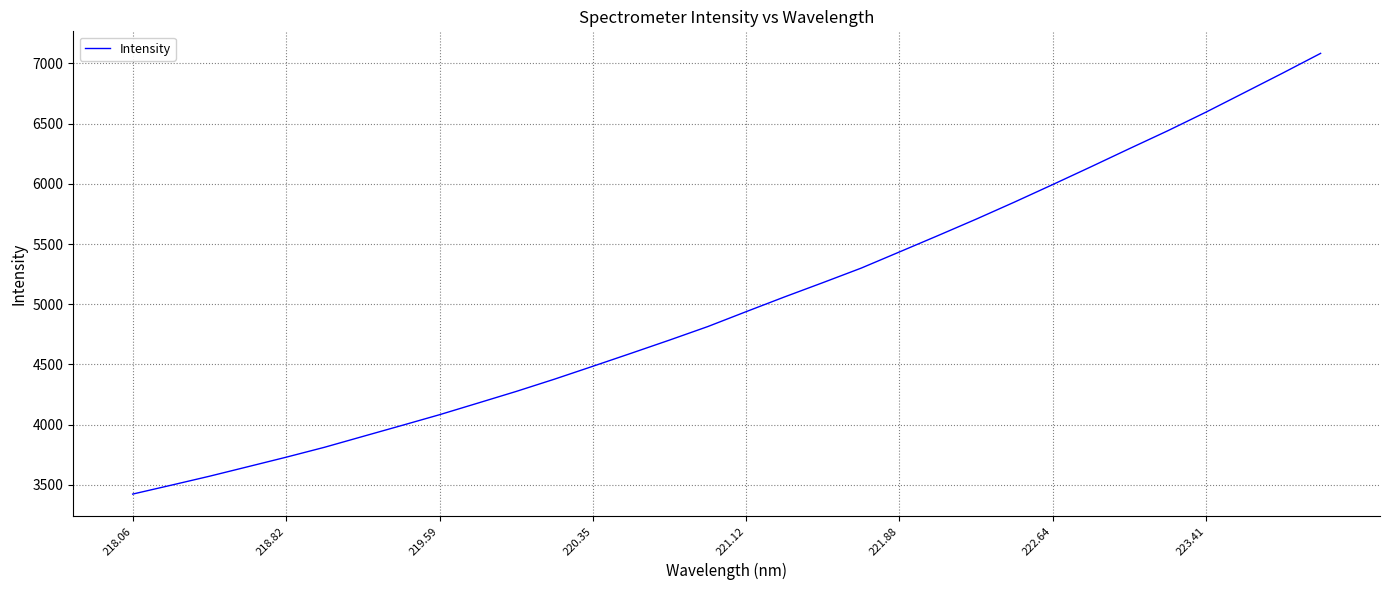

What is the greatest value displayed?

7083.7